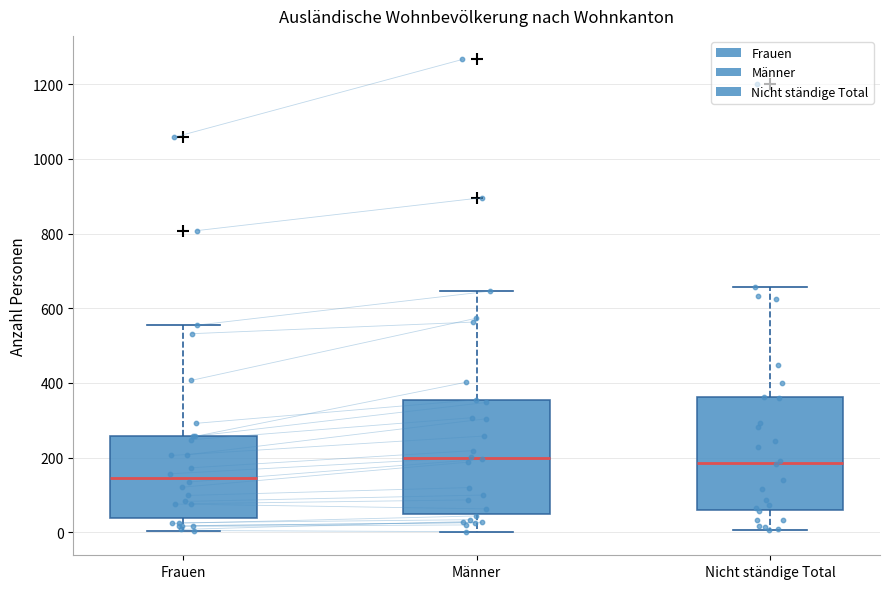

Where does the lower whisker of the box for Frauen end on the y-axis? The values are not printed on the chart, so give them approximately, as read against the axis.

0